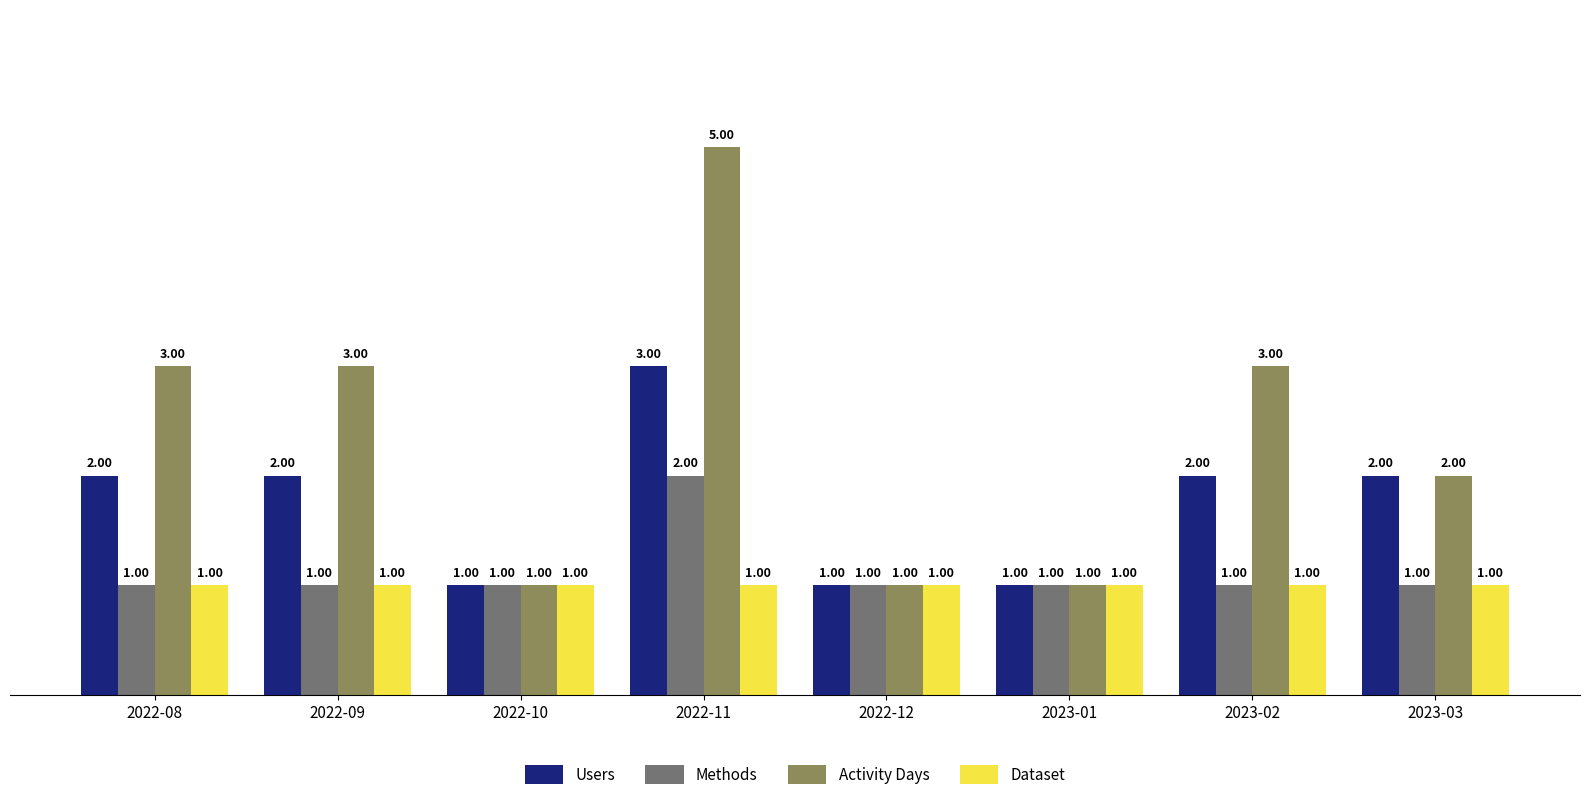

At which category is the sum across all series the highest?

2022-11